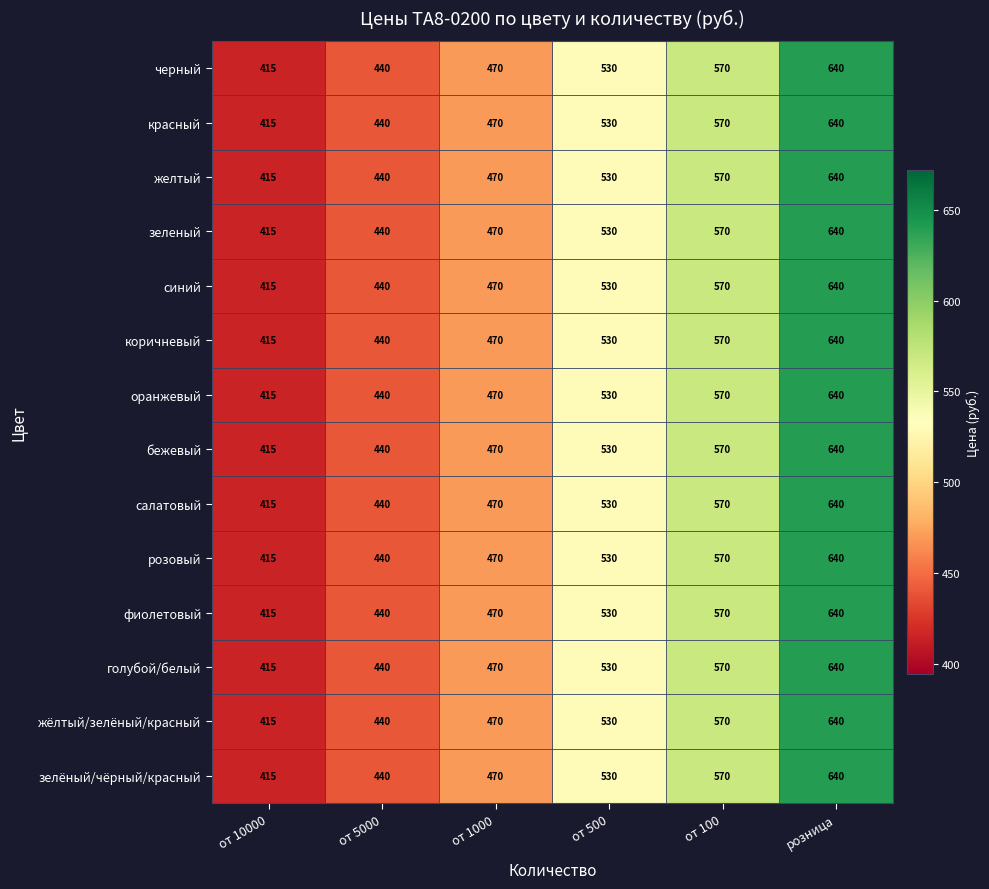

At which category is the sum across all series the highest?

розница